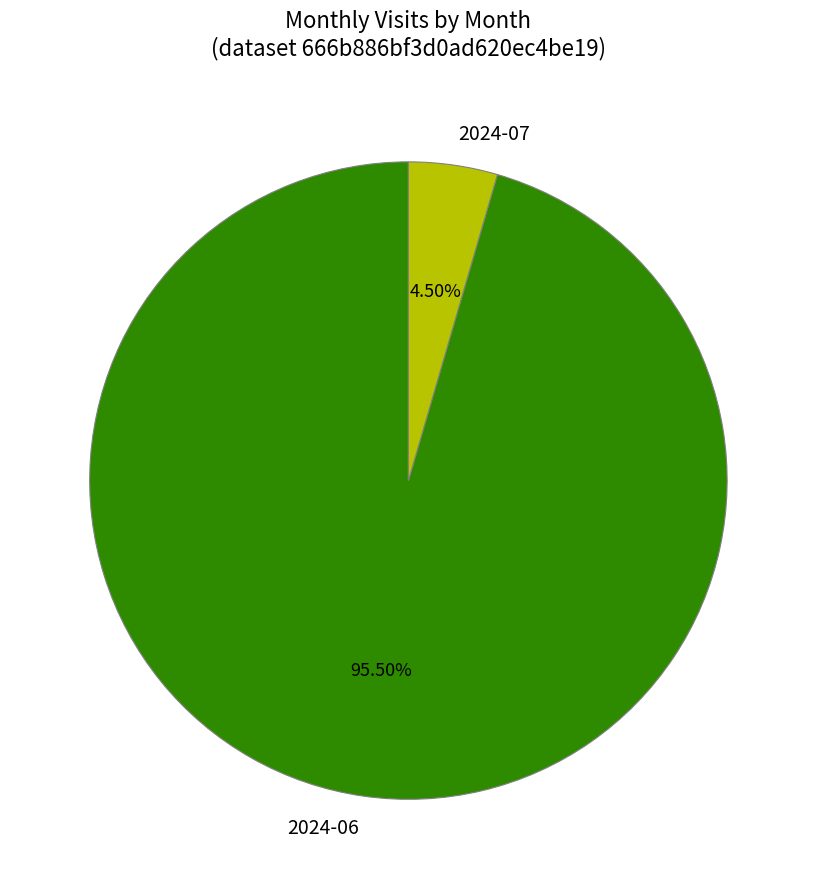

What percentage do 2024-07 and 2024-06 together represent?

100.0%